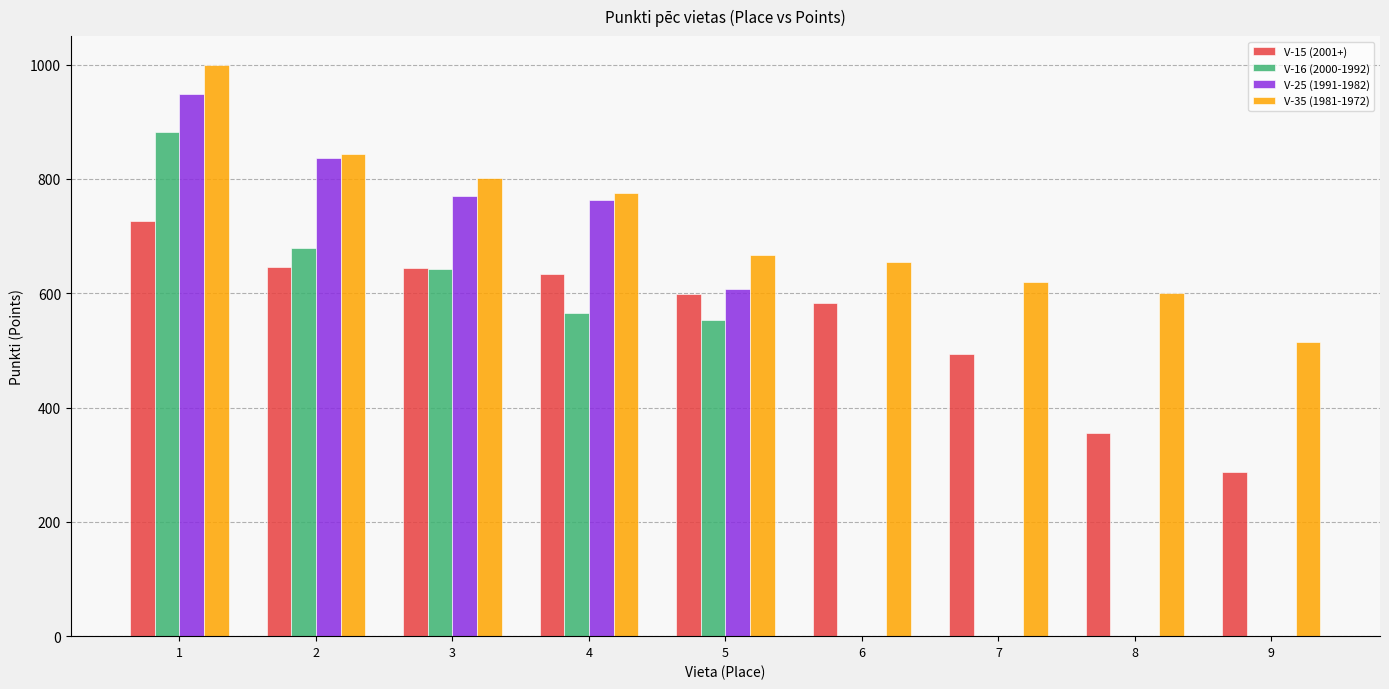

Which series has the largest total across all categories?

V-35 (1981-1972)